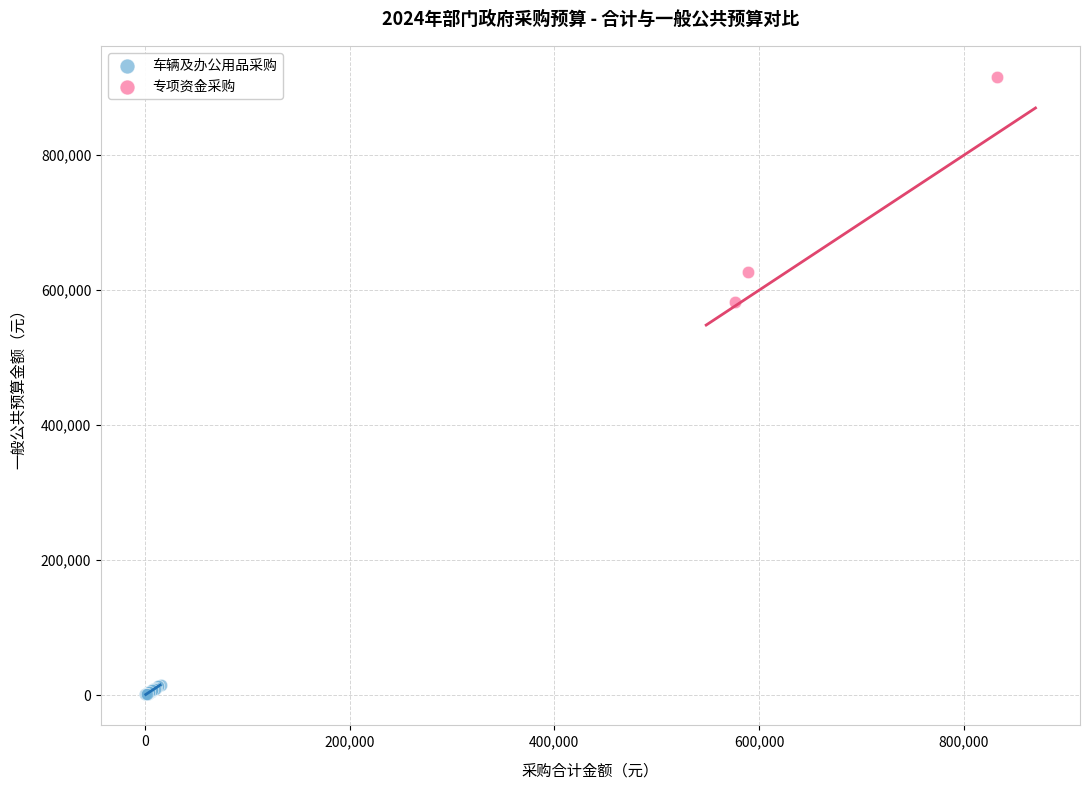

Which series reaches the minimum Y coordinate?

车辆及办公用品采购